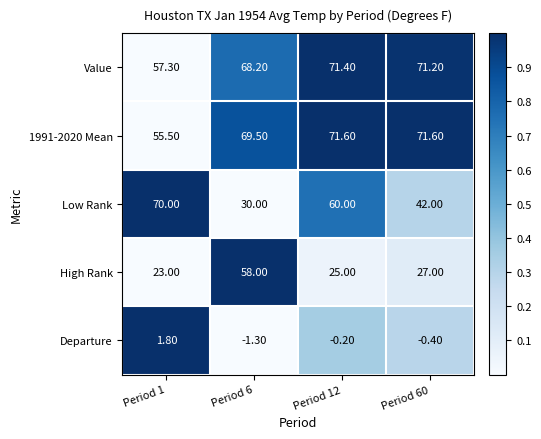

Between Period 6 and Period 12, which series saw the biggest shift?

High Rank